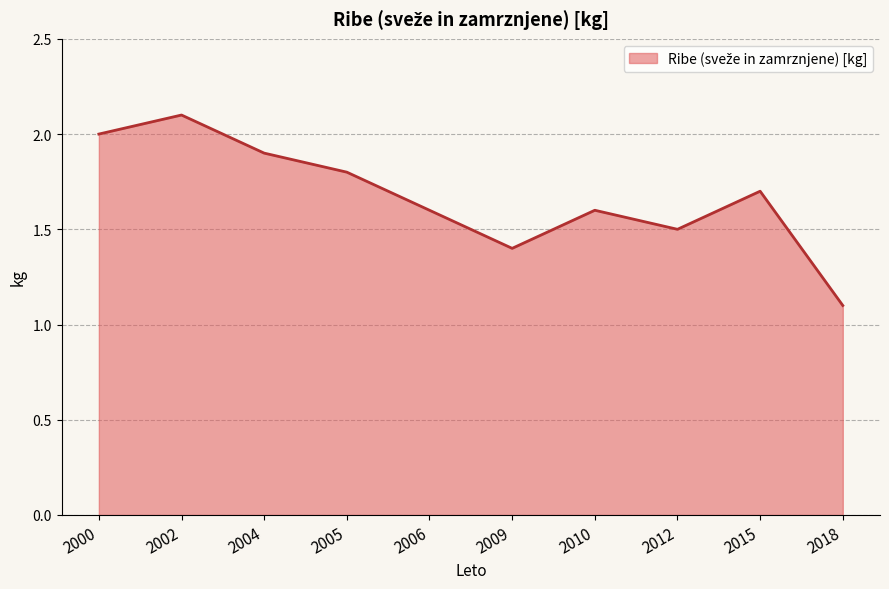

The value at 2004 is 1.9. True or false?

True